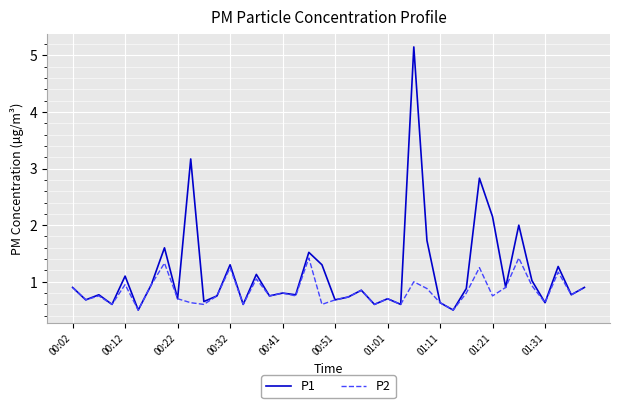

Rank the series by their maximum value, from lowest to highest.

P2, P1